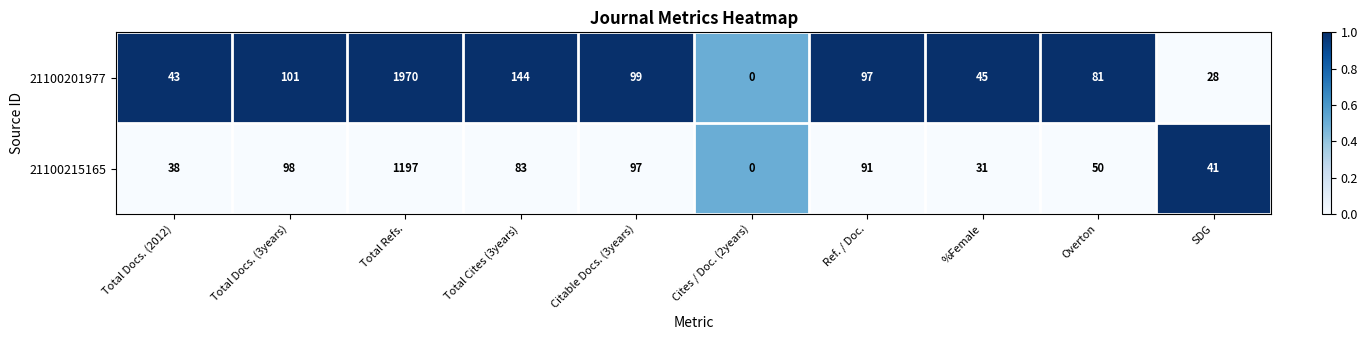

Which series has the largest total across all categories?

21100201977